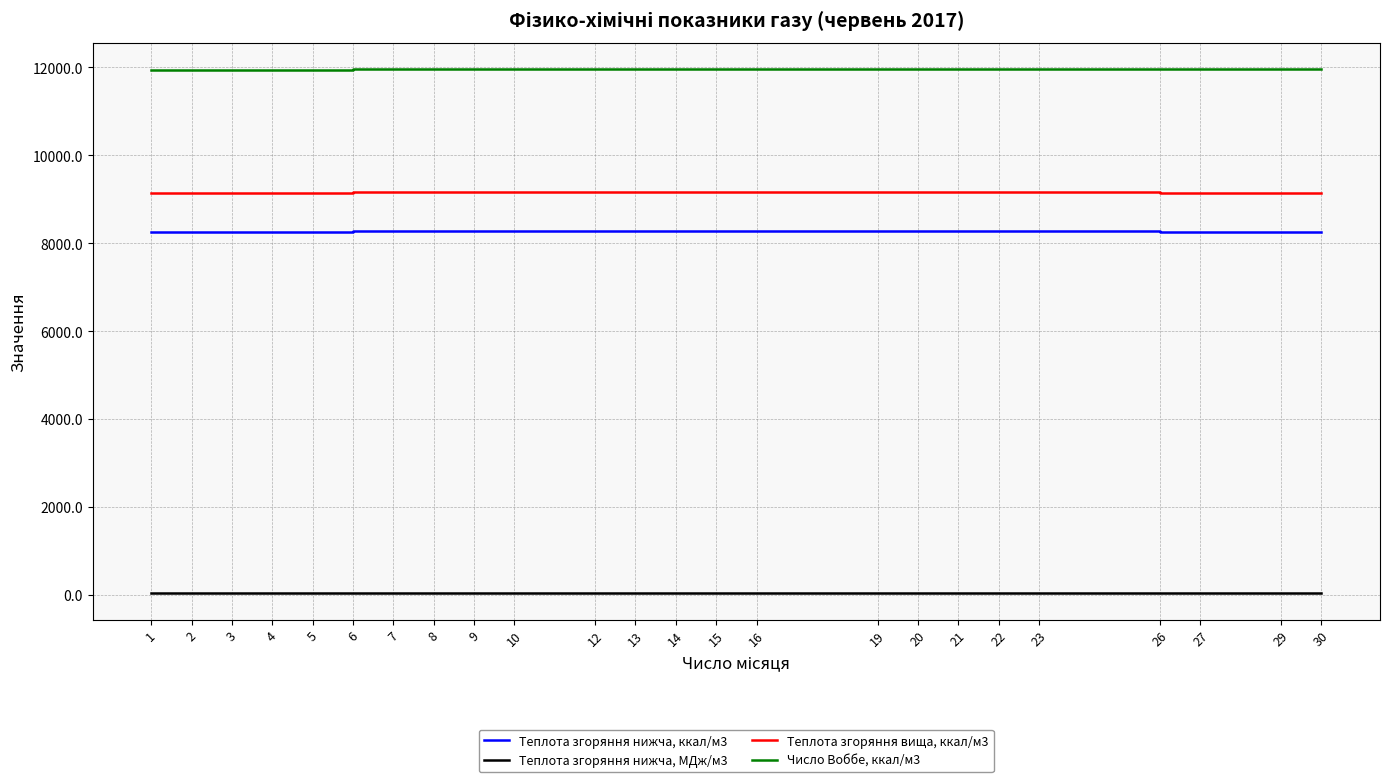

Does the chart display data point markers on the line(s)?

No